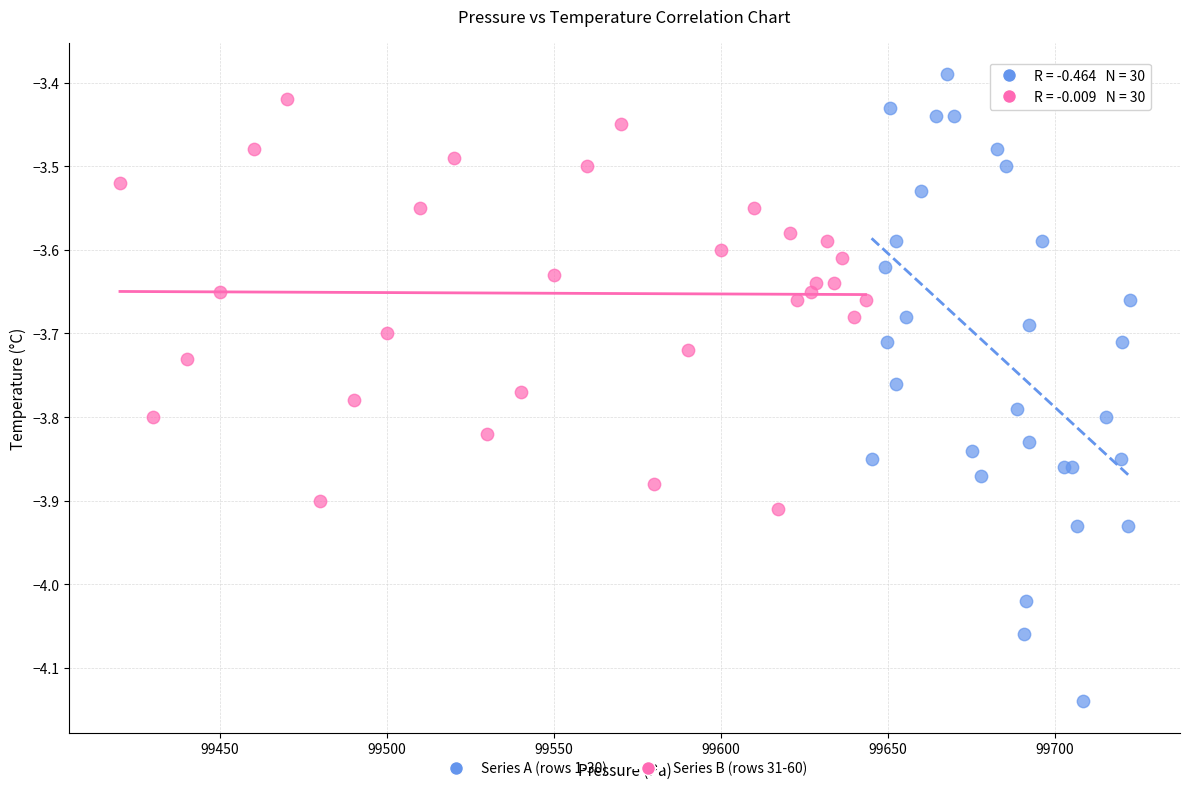

Which series has the widest spread of Y values?

Series A (rows 1-30)